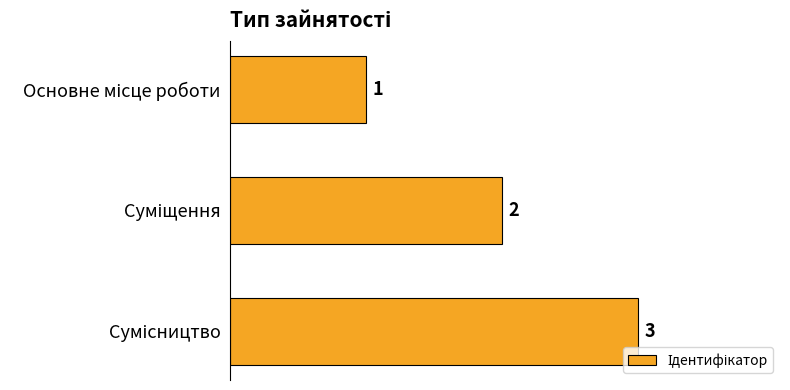

What is the value of the 1st bar from the top?

1